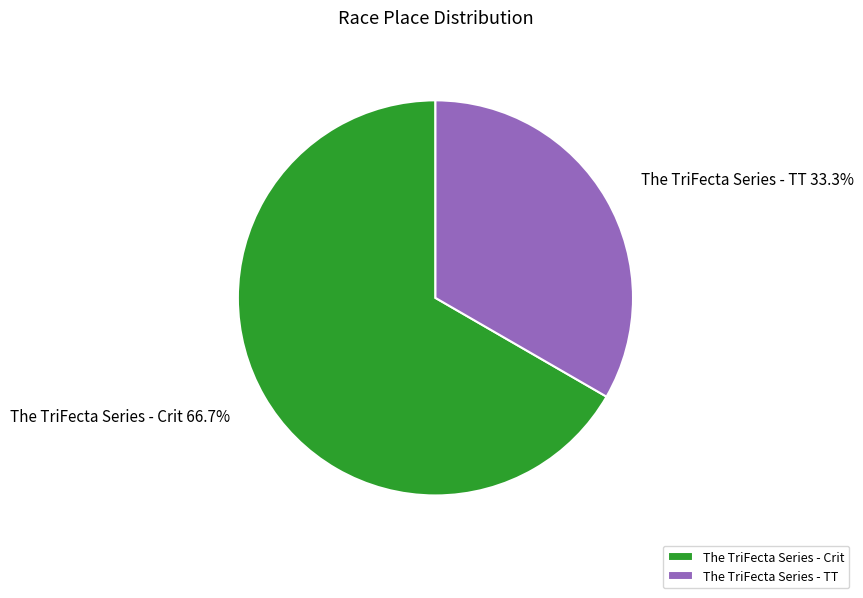

To the nearest percent, what portion does The TriFecta Series - TT represent?

33%